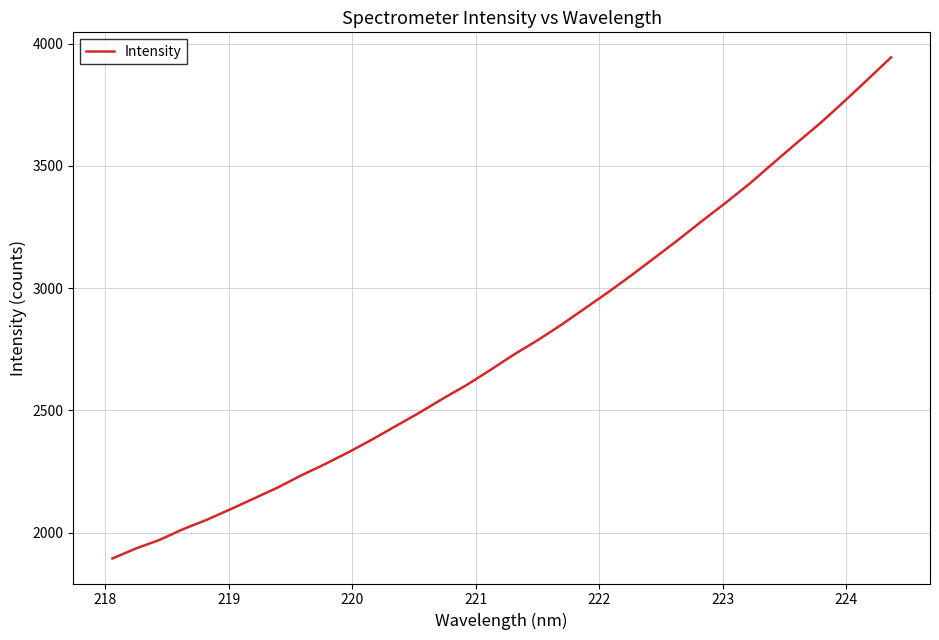

What is the maximum value shown in the chart?

3943.3